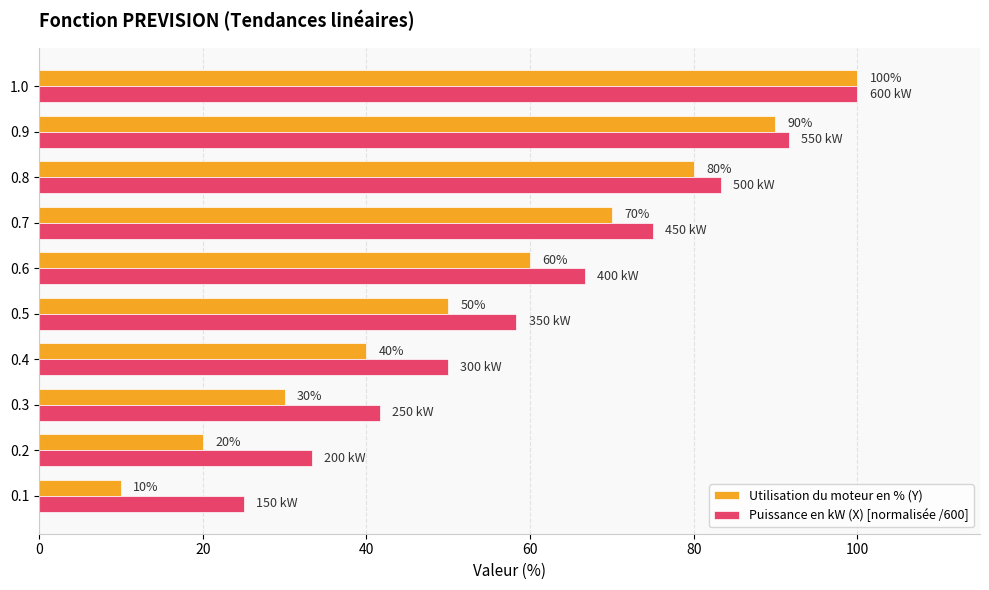

What is the average value of the Utilisation du moteur en % (Y) series?

55.0